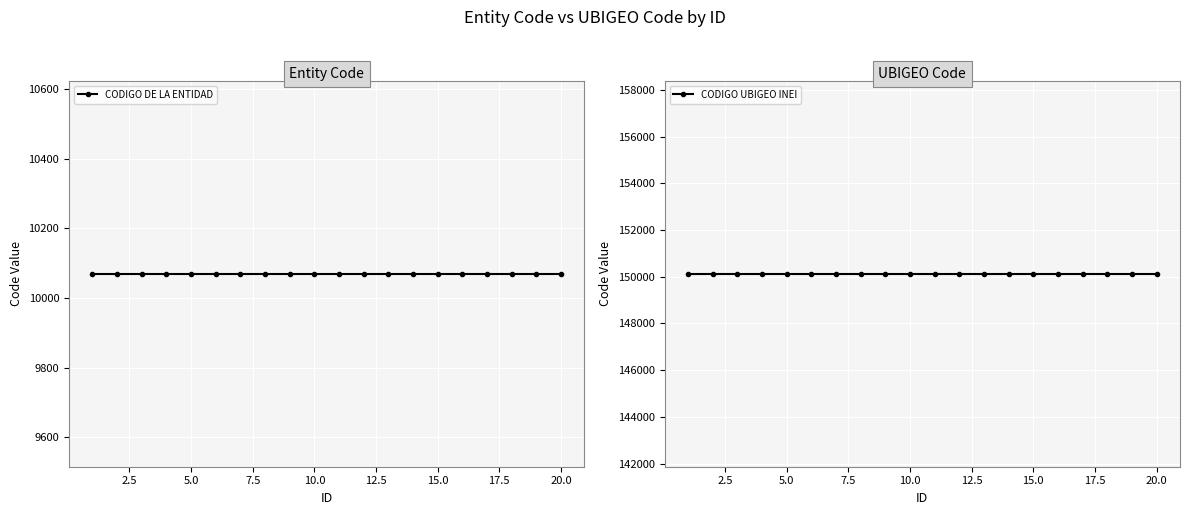

True or false: CODIGO DE LA ENTIDAD and CODIGO UBIGEO INEI intersect in this chart.

False